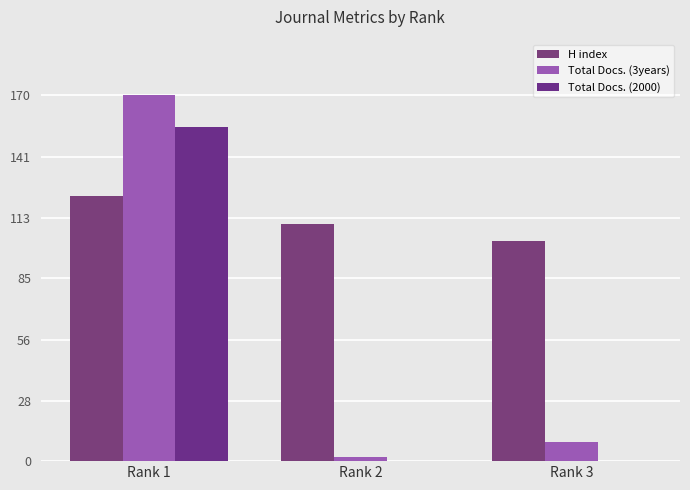

Which series has the largest range (max minus min)?

Total Docs. (3years)